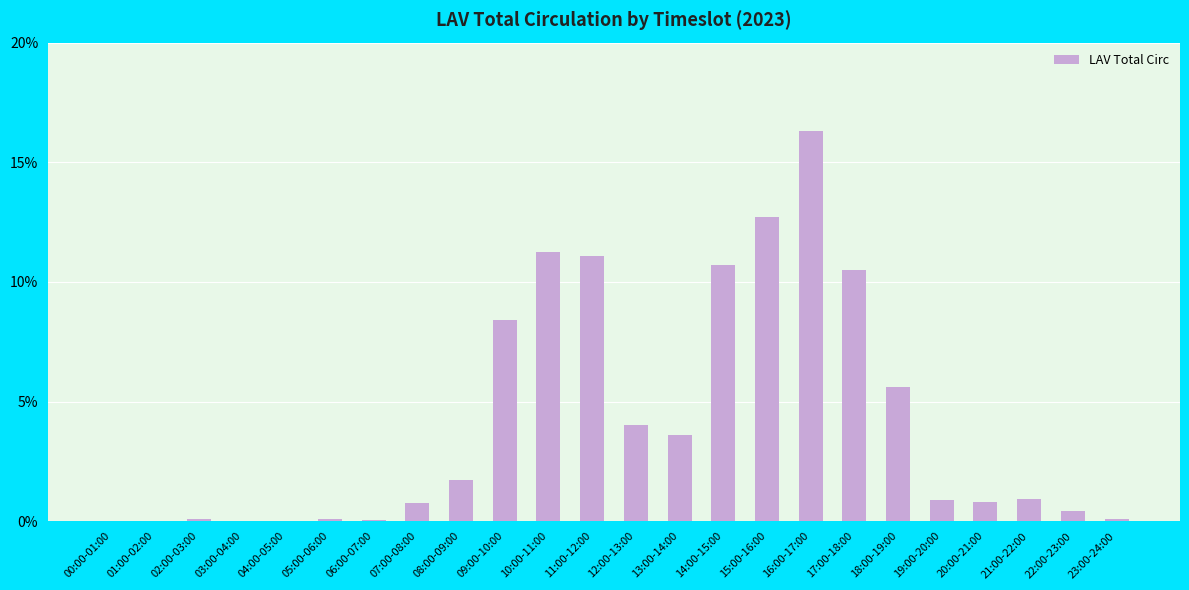

What is the sum of the values at 05:00-06:00 and 03:00-04:00?

0.1